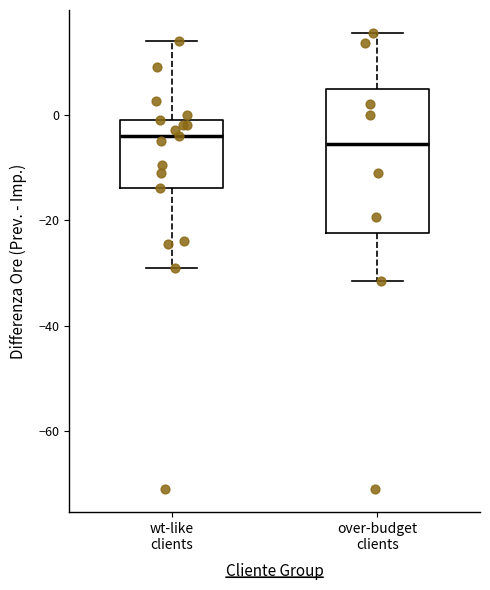

Reading left to right, read every box against the y-axis: the position of its median line, the range the box covers, and the ends of its whiskers. The values are not printed on the chart, so give them approximately, as read against the axis.

wt-like clients: median -4, box -14 to 0, whiskers -28 to 14
over-budget clients: median -6, box -22 to 4, whiskers -32 to 16